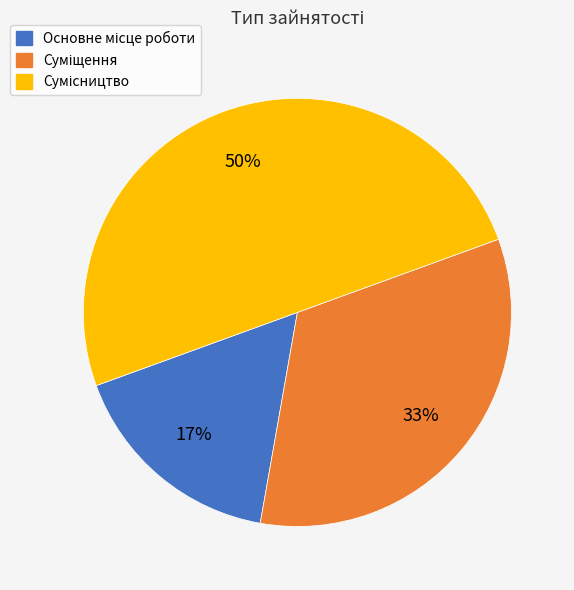

To the nearest percent, what is the difference between the largest and smallest slice percentages?

33%